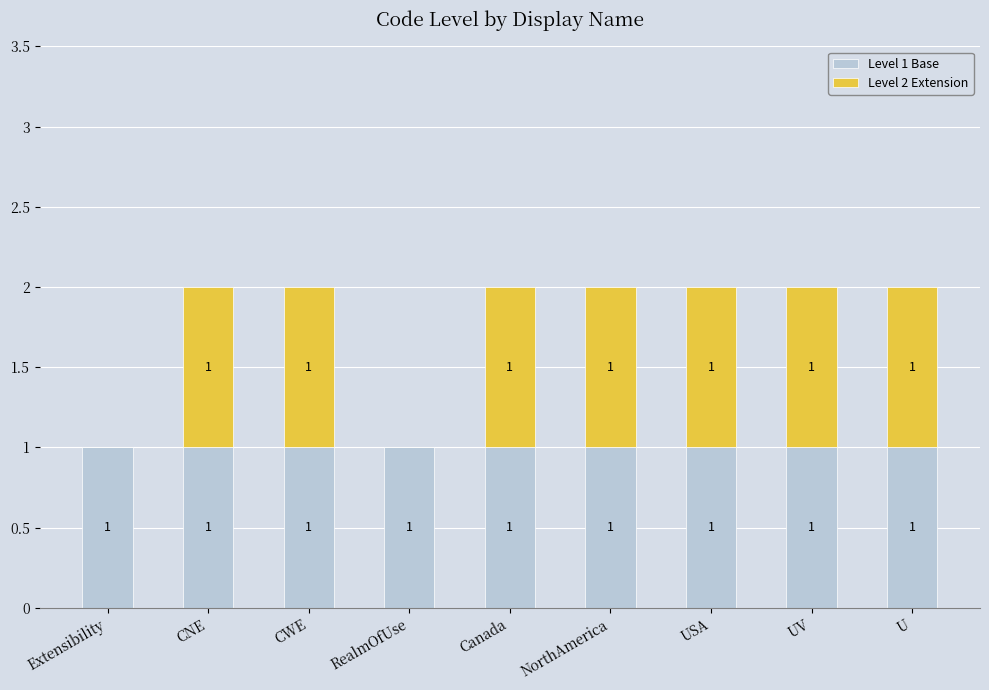

What is the sum of all Level 1 Base values?

9